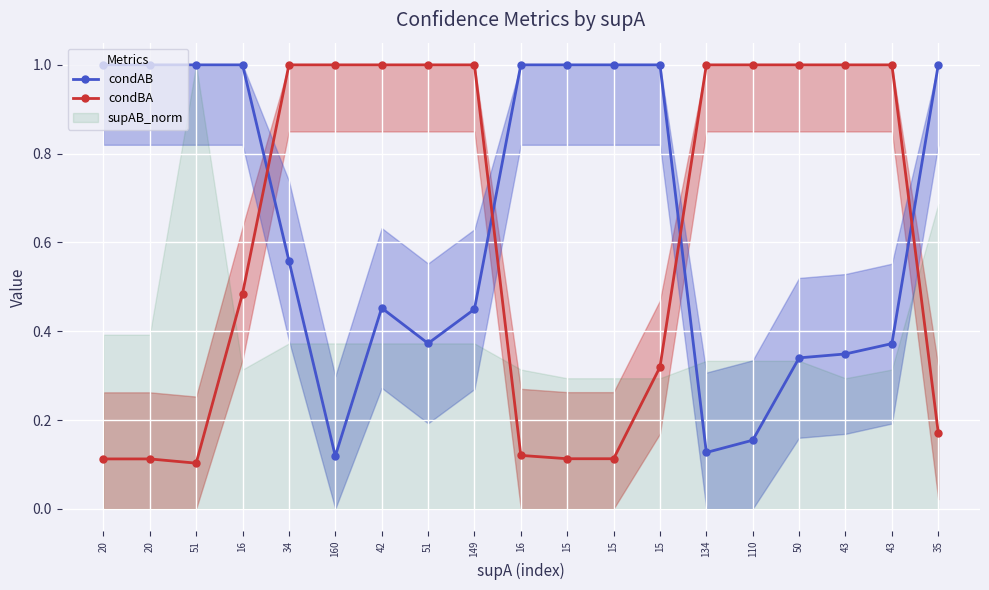

Is this an area chart (filled region under the line)?

No